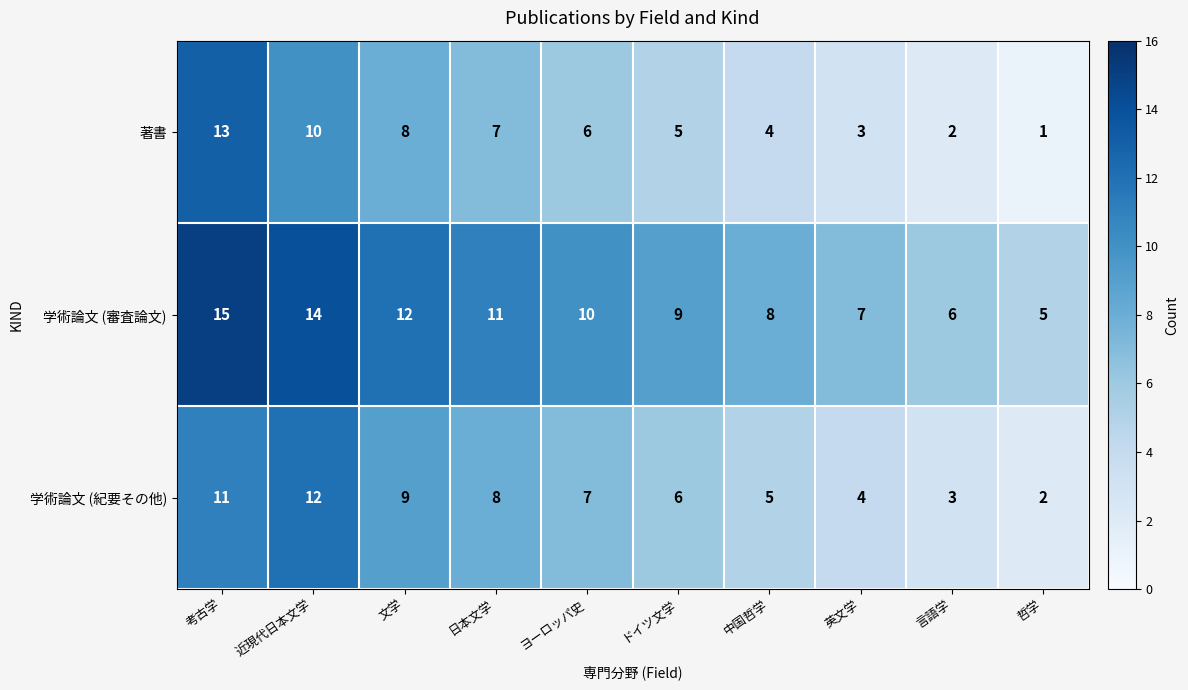

What is the average value of the 著書 series?

6